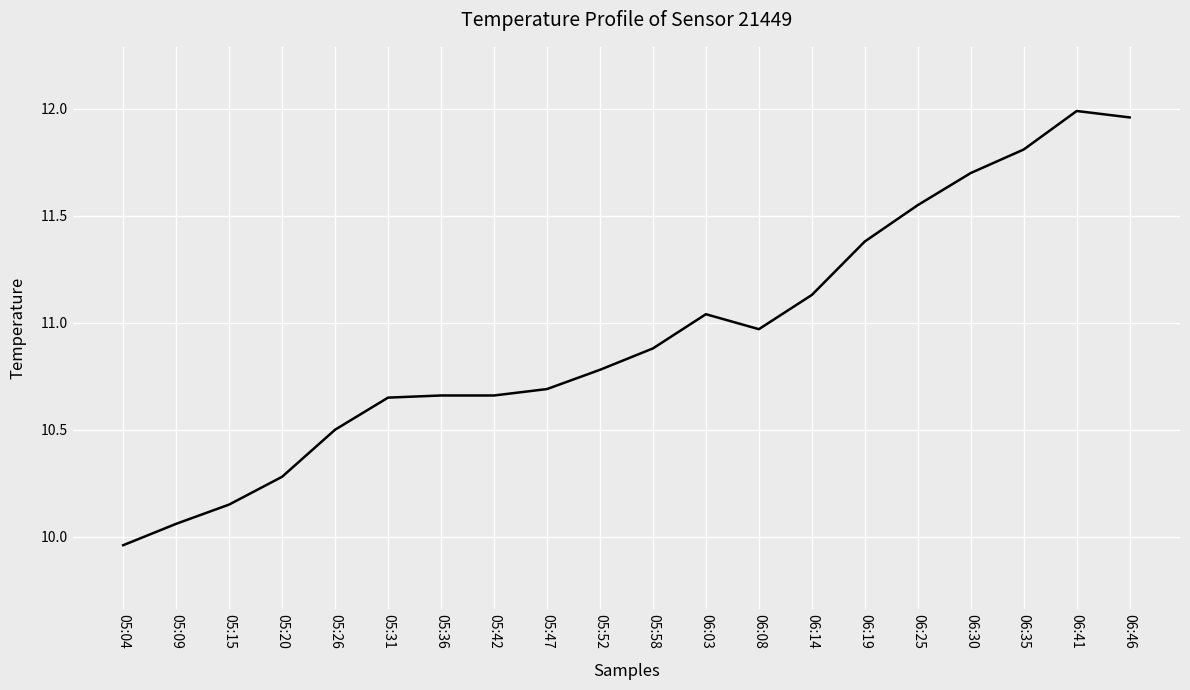

The value at 05:20 is 10.3. True or false?

True